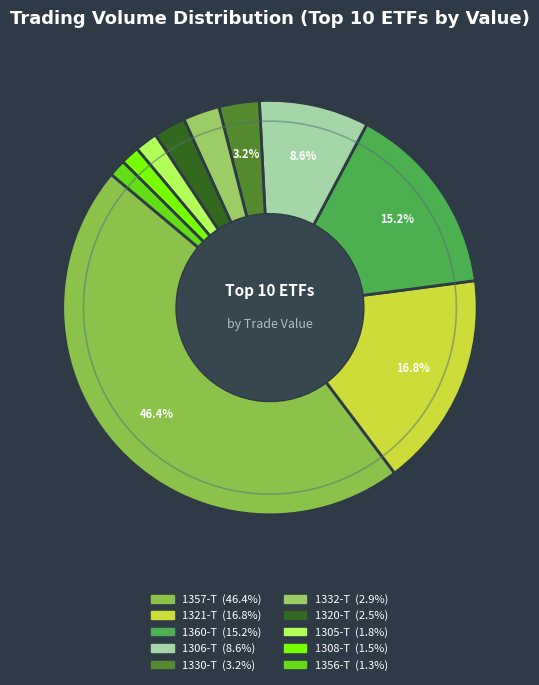

Is 1356-T the majority of the pie?

No